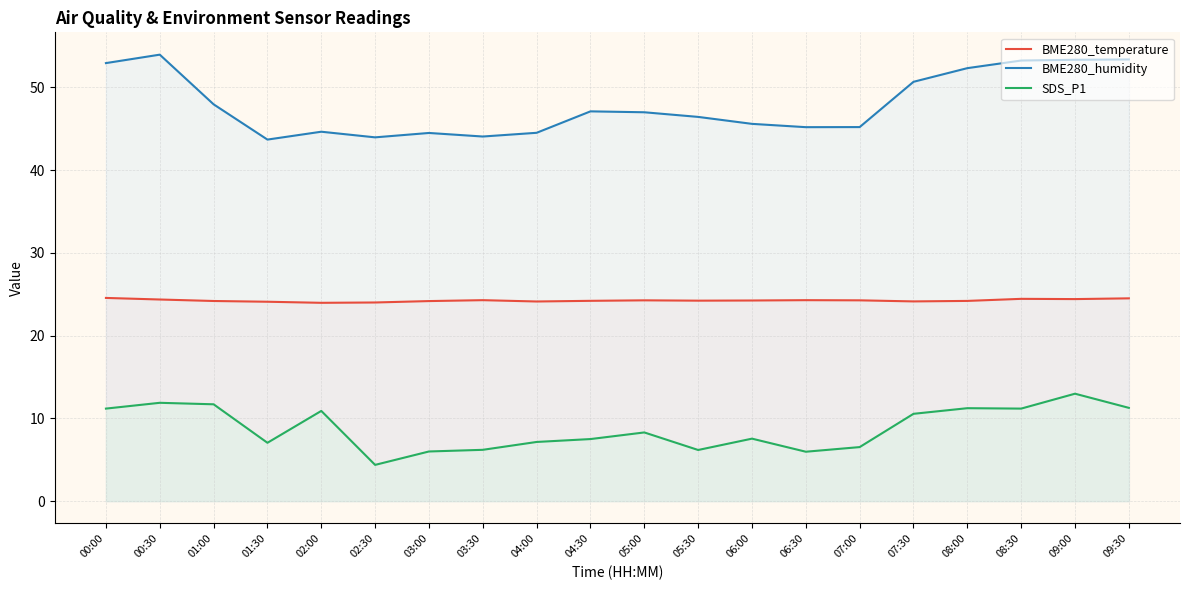

Reading right to left, what are all the values shown in this chart?

BME280_temperature: 24.5	24.4	24.4	24.2	24.1	24.3	24.3	24.2	24.2	24.3	24.2	24.1	24.3	24.2	24.0	24.0	24.1	24.2	24.4	24.6
BME280_humidity: 53.4	53.3	53.2	52.3	50.7	45.2	45.2	45.6	46.4	47.0	47.1	44.5	44.0	44.5	44.0	44.6	43.7	47.9	53.9	52.9
SDS_P1: 11.3	13.0	11.2	11.2	10.6	6.5	6.0	7.5	6.2	8.3	7.5	7.2	6.2	6.0	4.4	10.9	7.0	11.7	11.9	11.2